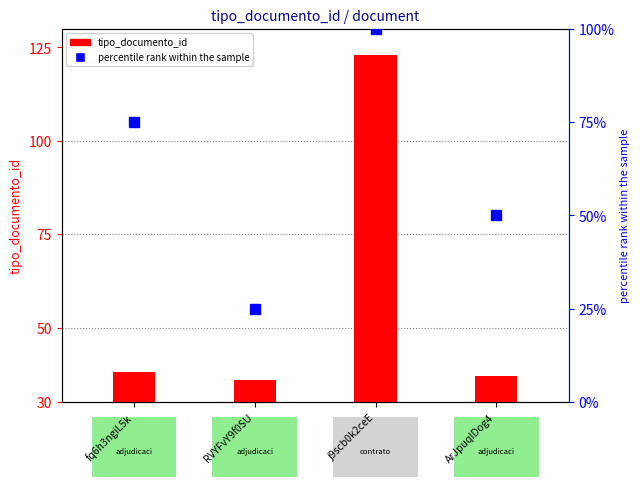

Reading left to right, what are all the values shown in this chart?

tipo_documento_id: 38	36	123	37
percentile rank within the sample: 75	25	100	50